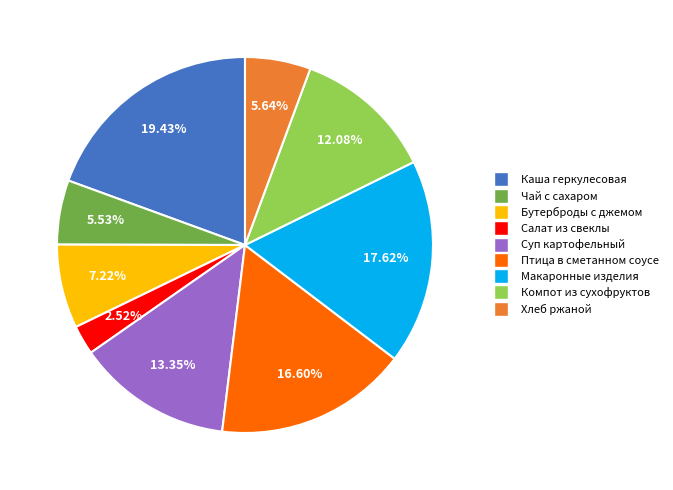

Is there a majority slice in this chart?

No